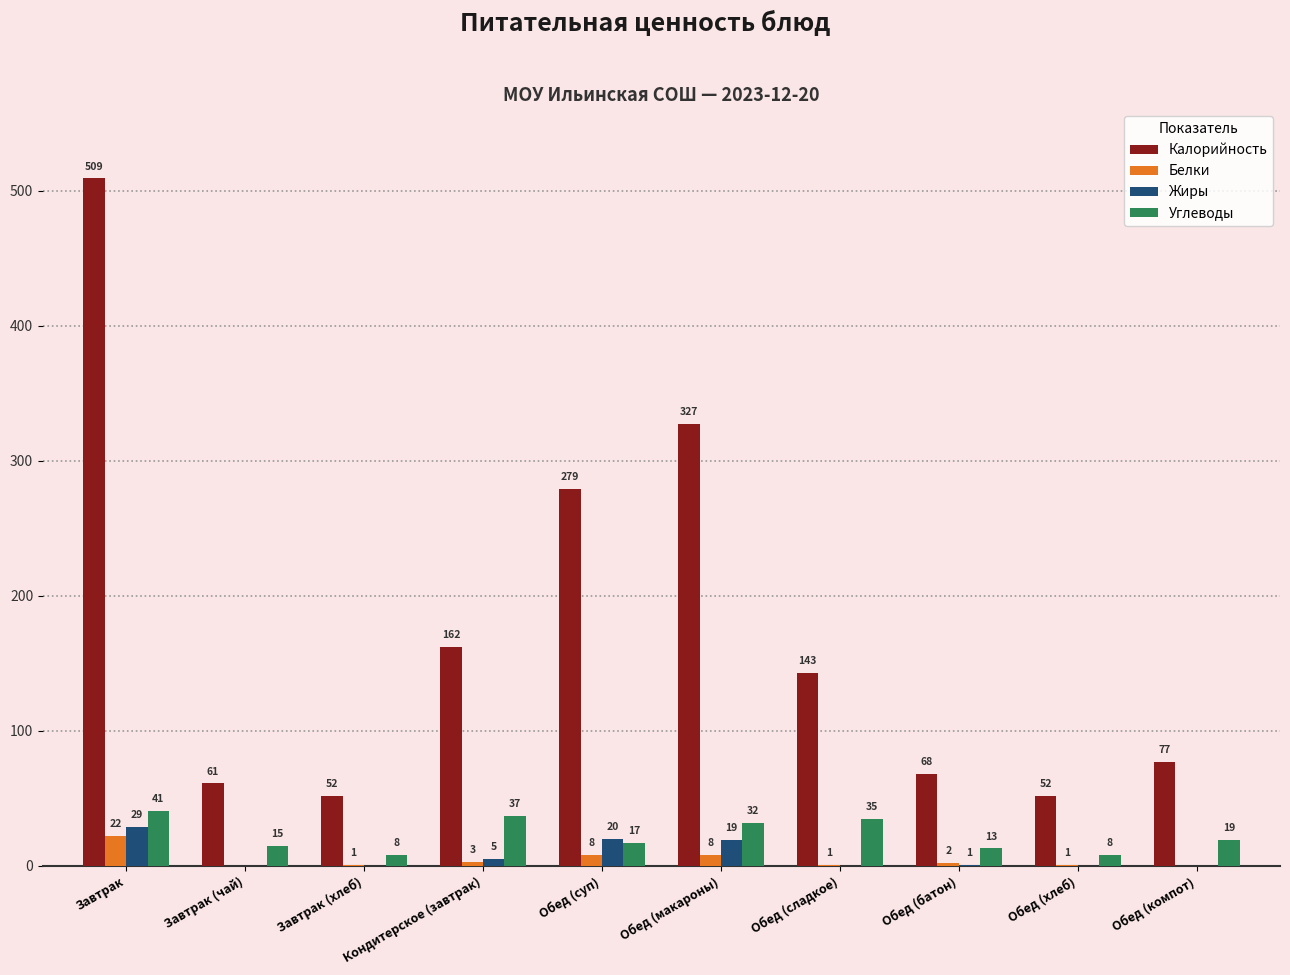

At which category is the sum across all series the highest?

Завтрак